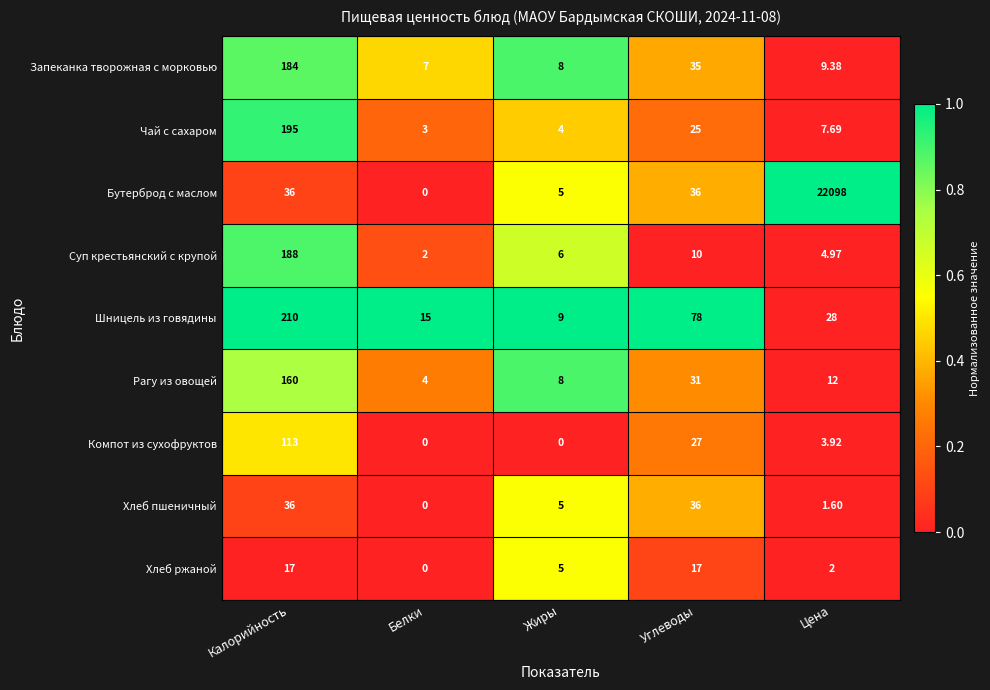

List the labels in order of Чай с сахаром value, largest first.

Калорийность, Углеводы, Цена, Жиры, Белки